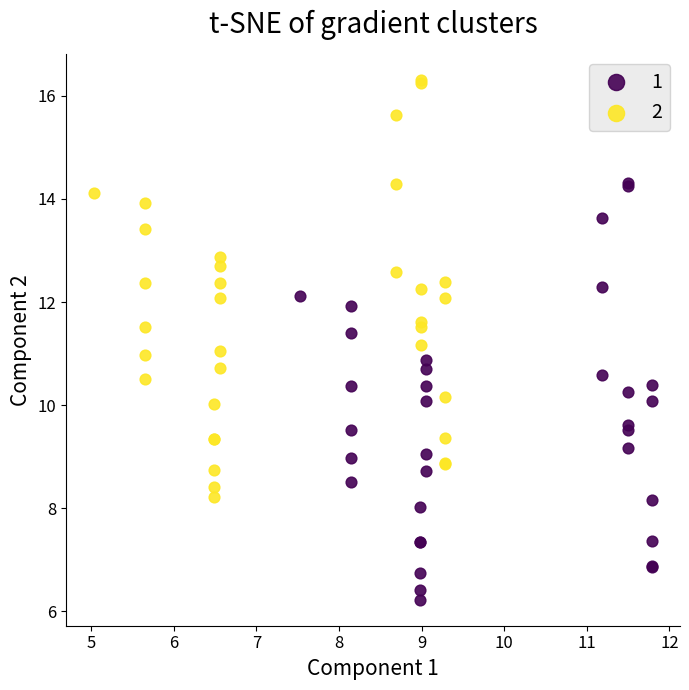

What are all the series names shown in the legend?

1, 2